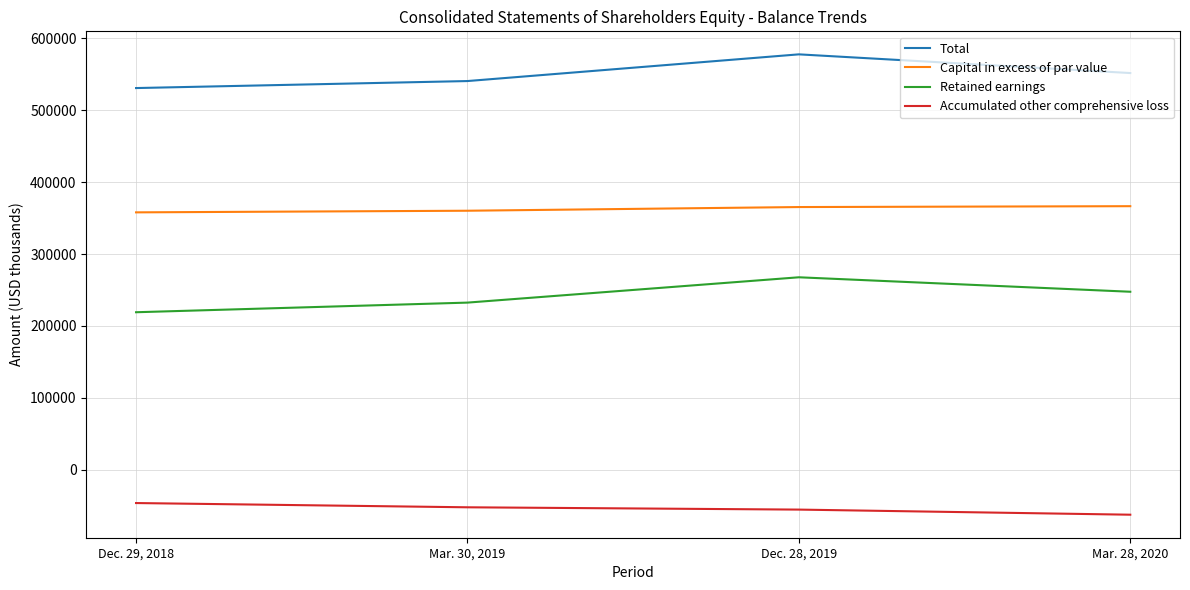

Is this an area chart (filled region under the line)?

No